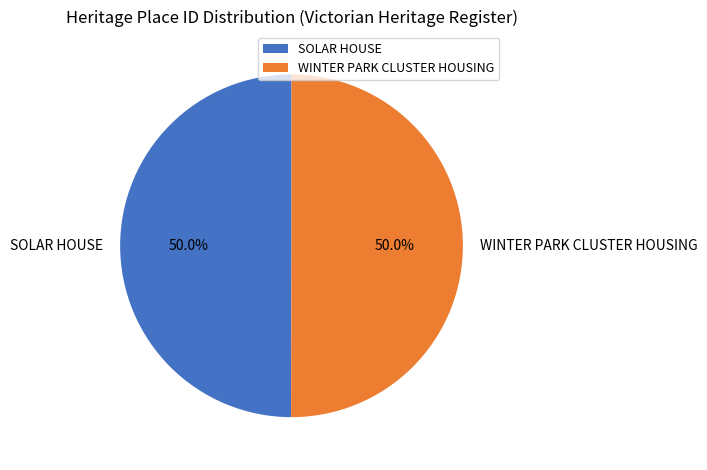

What is the ratio of the value at WINTER PARK CLUSTER HOUSING to the value at SOLAR HOUSE?

1.0